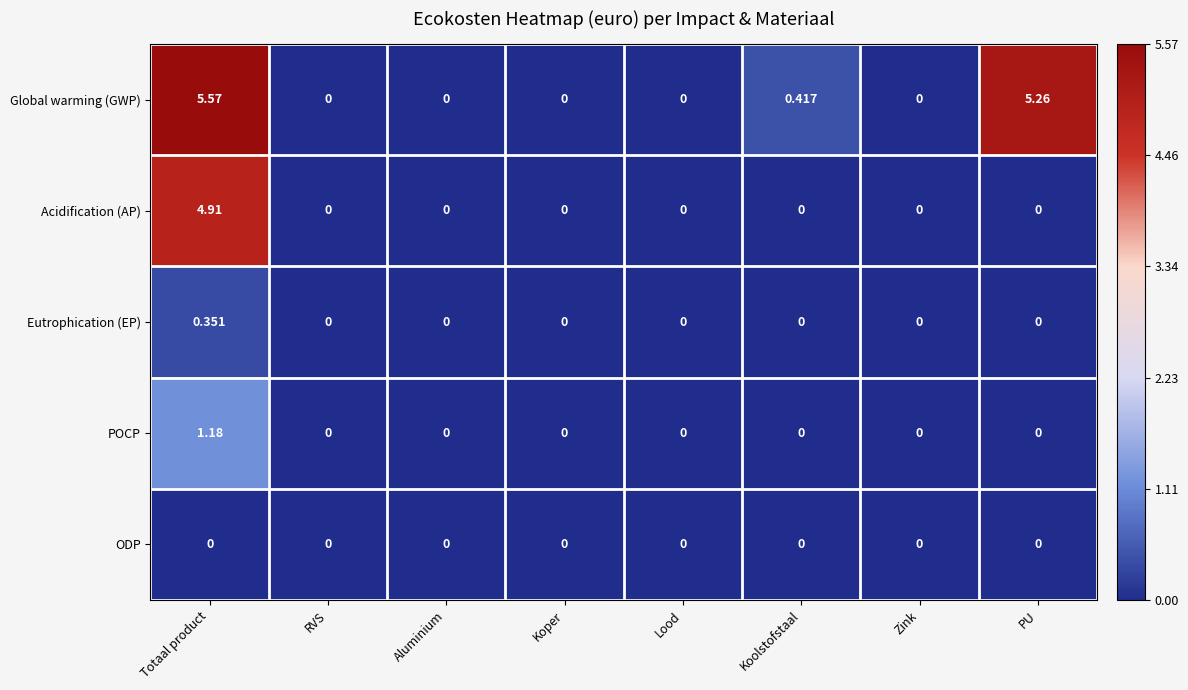

Where is Global warming (GWP) nearest to the value 2?

Koolstofstaal